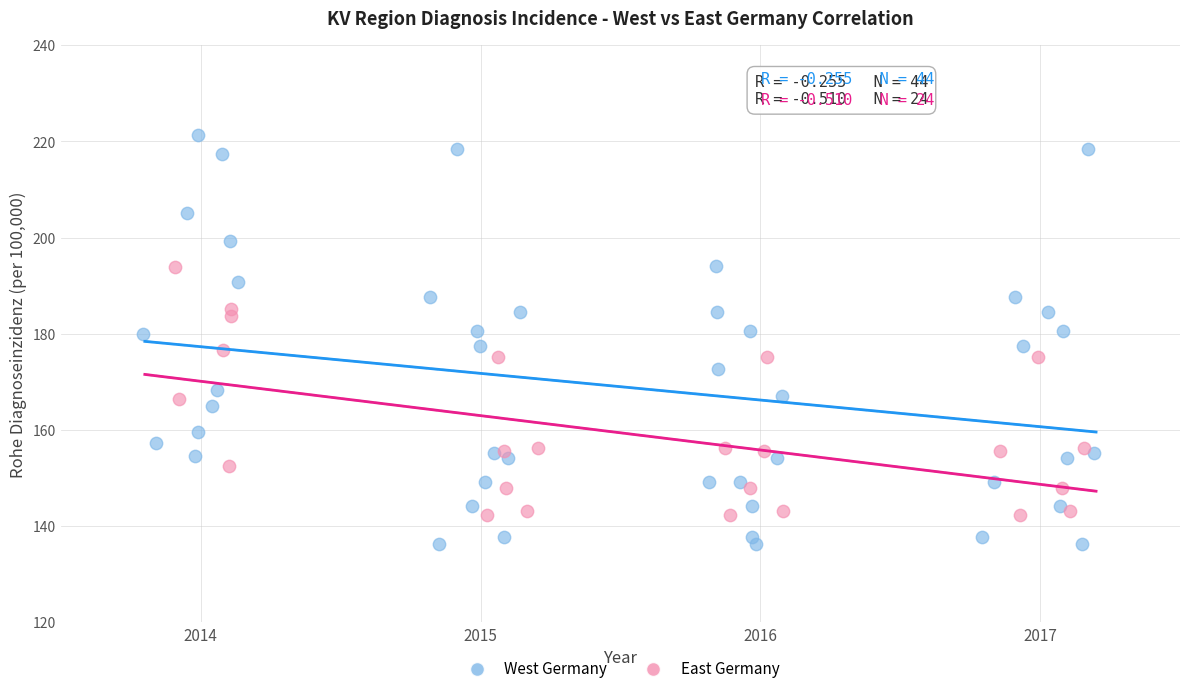

Which series has the widest spread of Y values?

West Germany